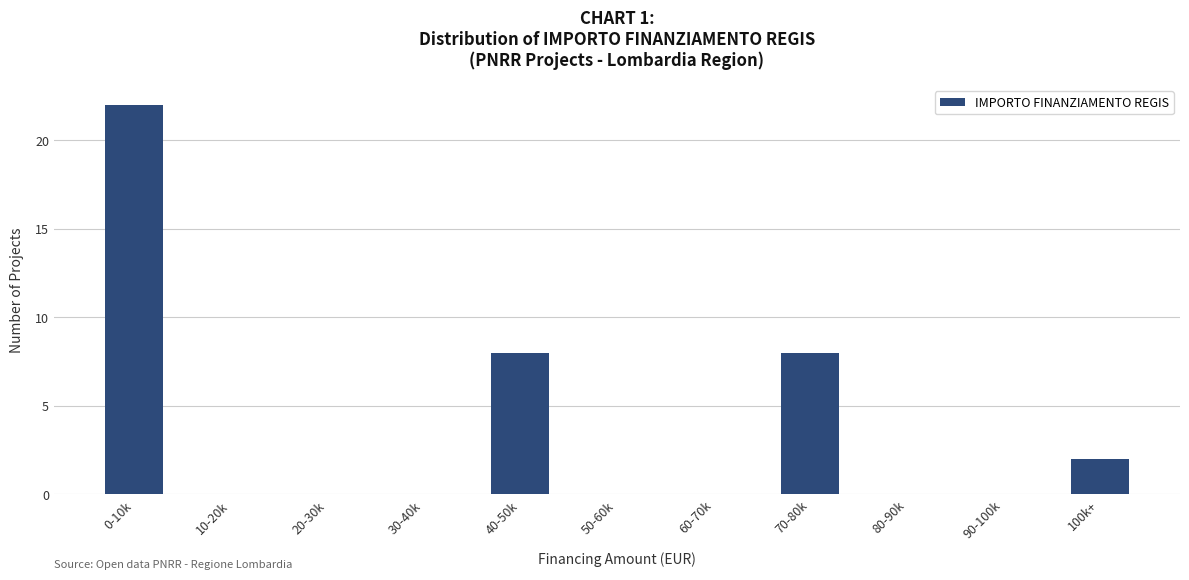

Reading left to right, transcribe all the data shown in this chart.

0-10k=22	10-20k=0	20-30k=0	30-40k=0	40-50k=8	50-60k=0	60-70k=0	70-80k=8	80-90k=0	90-100k=0	100k+=2